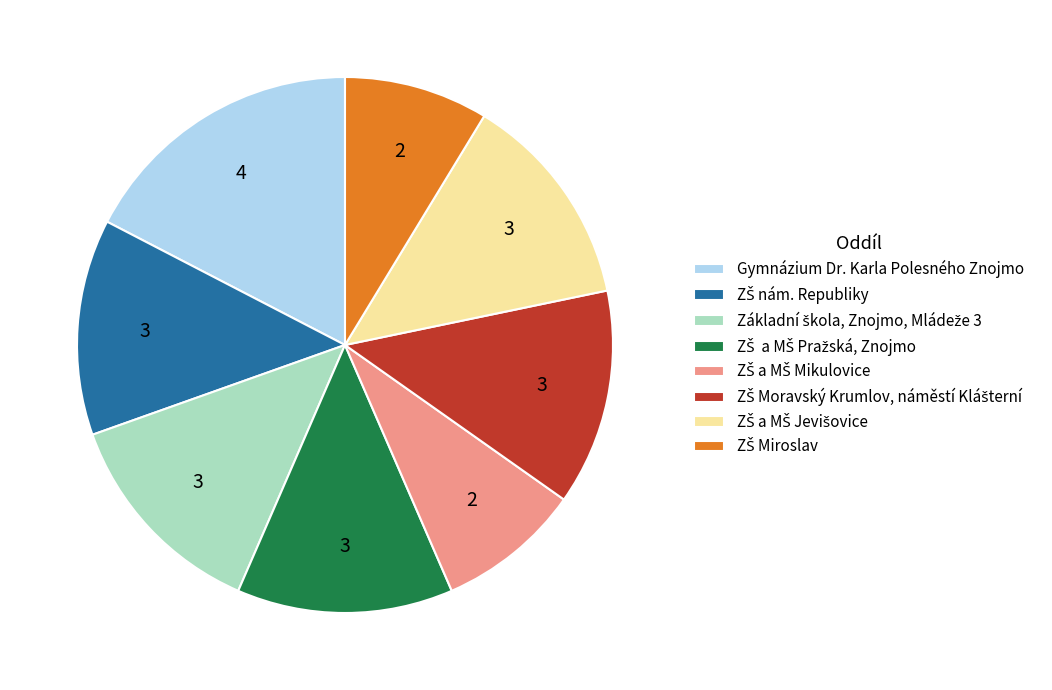

Does any single category account for the majority?

No